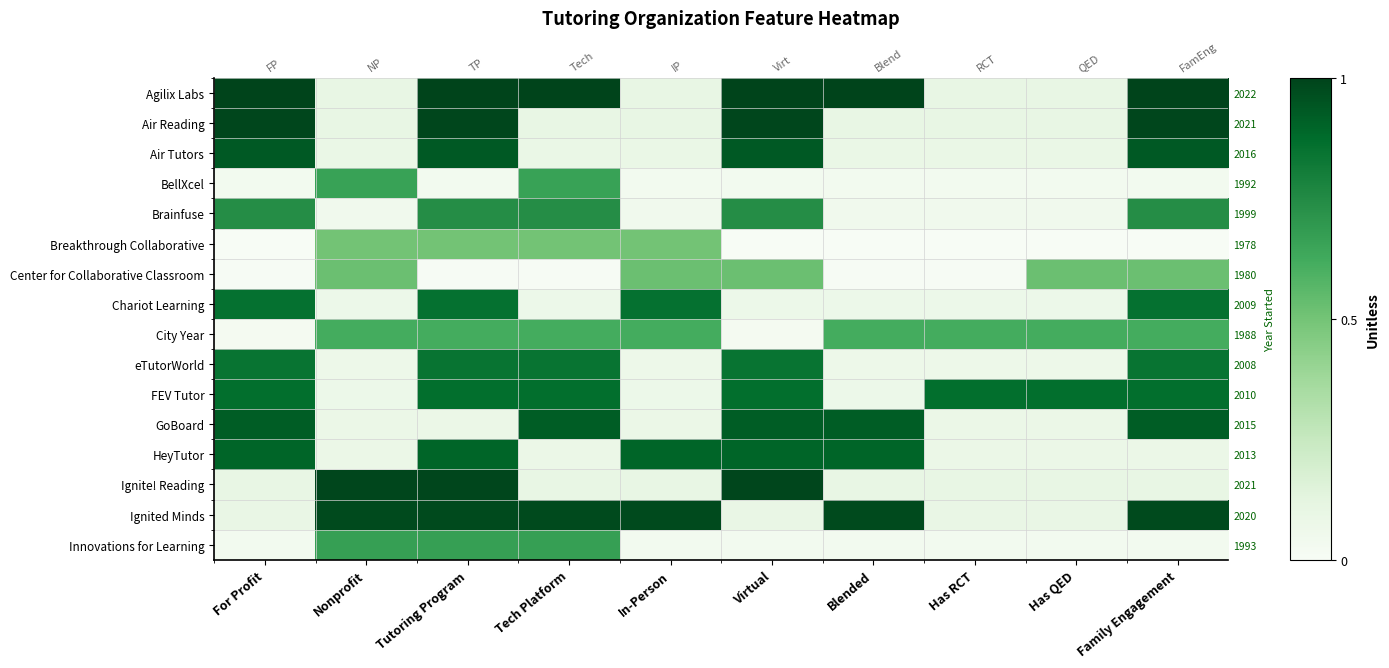

Is it true that HeyTutor equals 0.9 at In-Person?

True